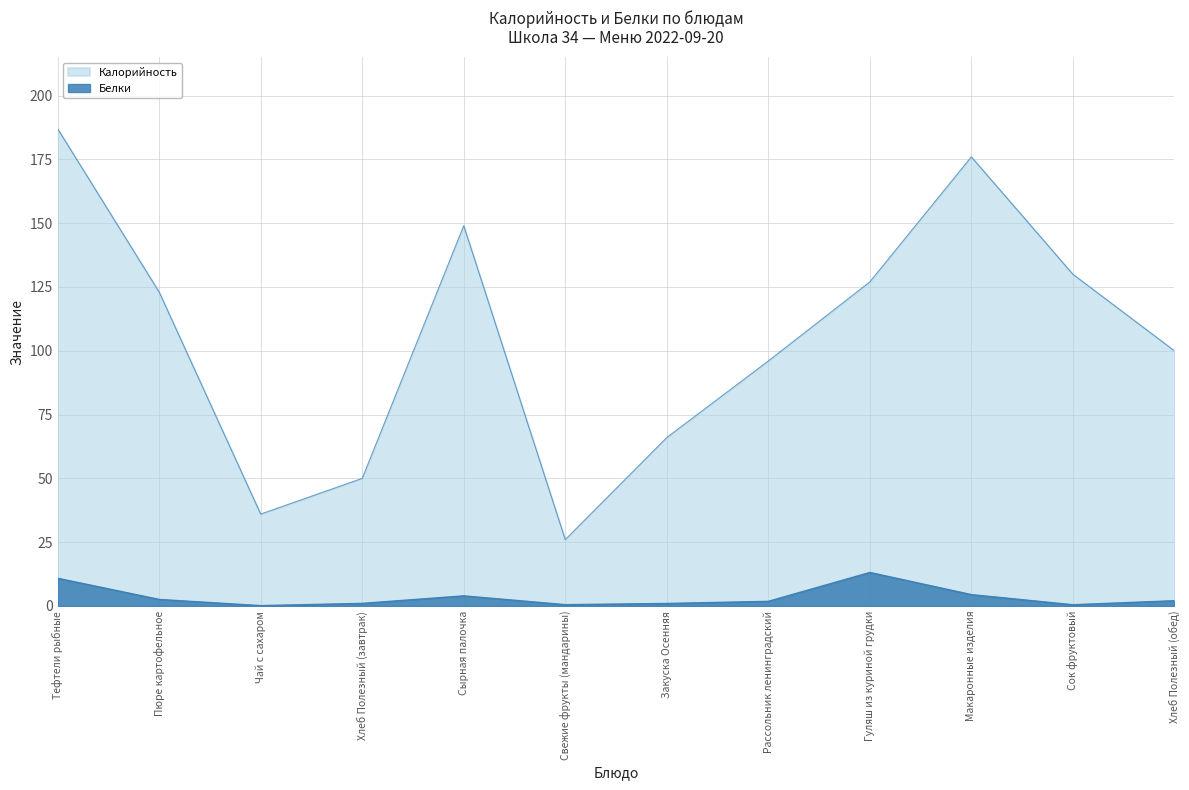

Rank the series by their average value, from lowest to highest.

Белки, Калорийность